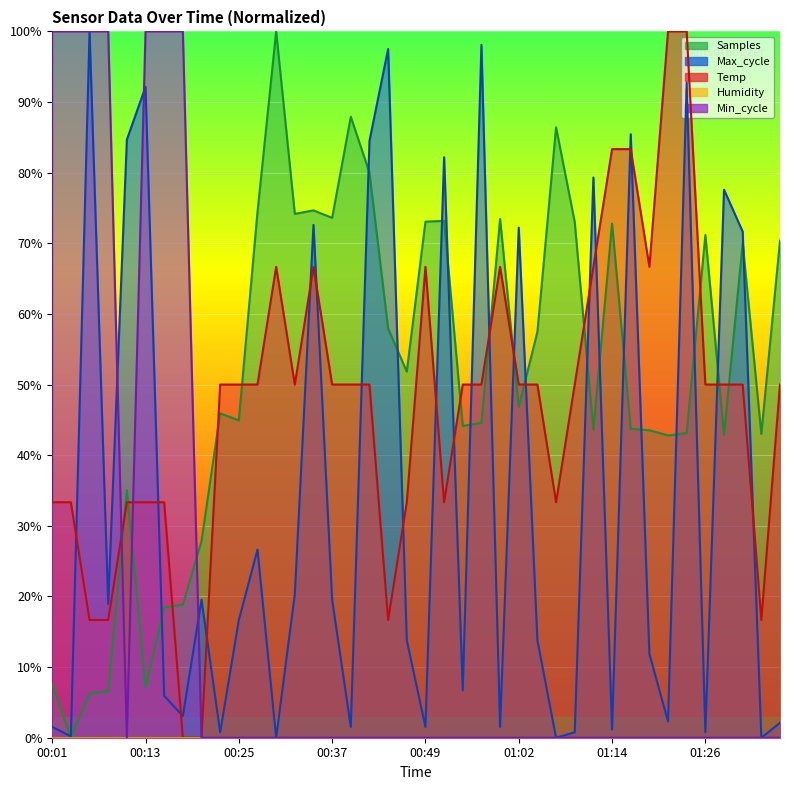

What position from the right is 00:30?

28